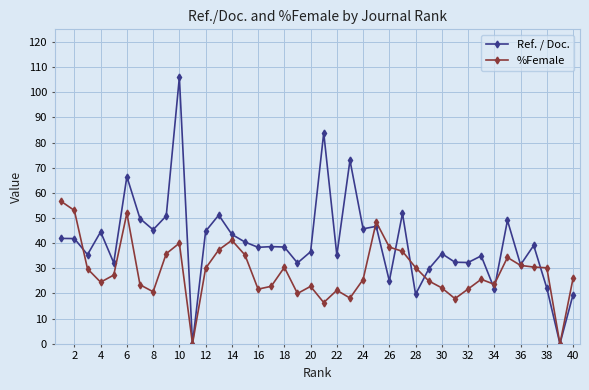

True or false: Ref. / Doc. and %Female cross at least once.

True